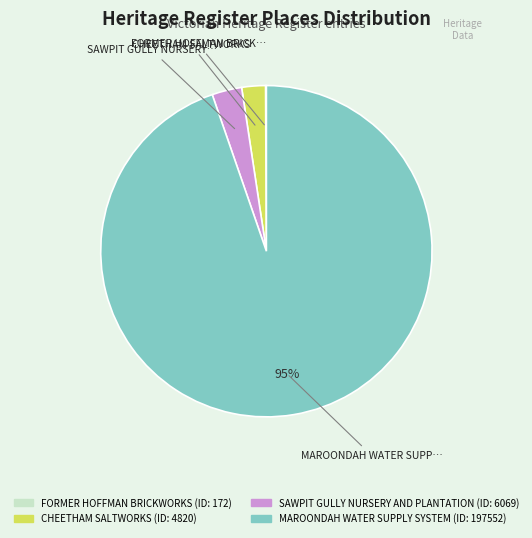

To the nearest percent, what portion does CHEETHAM SALTWORKS represent?

2%